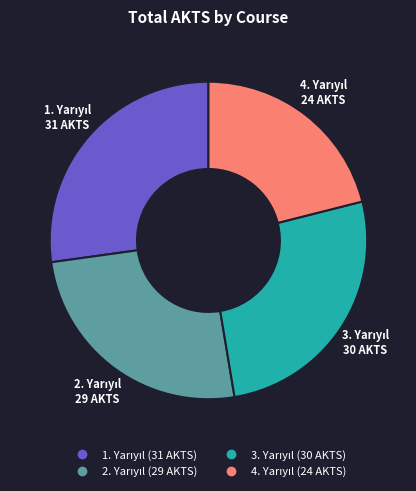

Does any single category account for the majority?

No